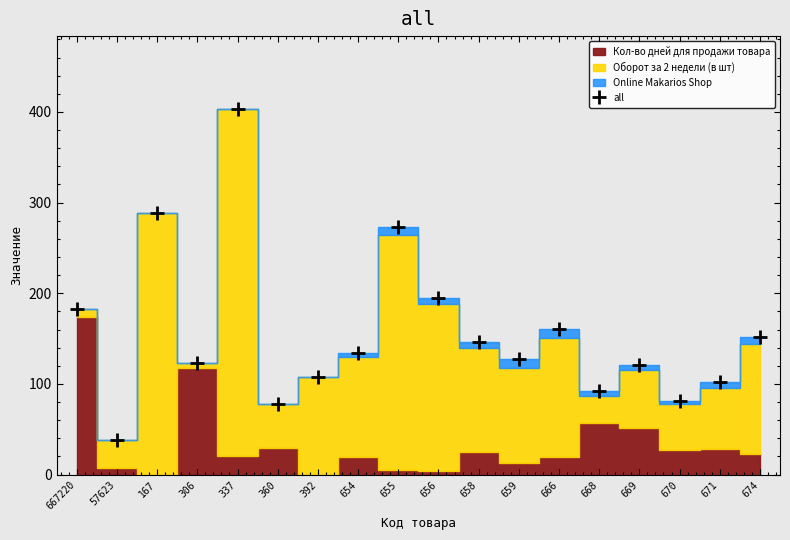

How many points are lower than both their immediate neighbors (excluding endpoints)?

6